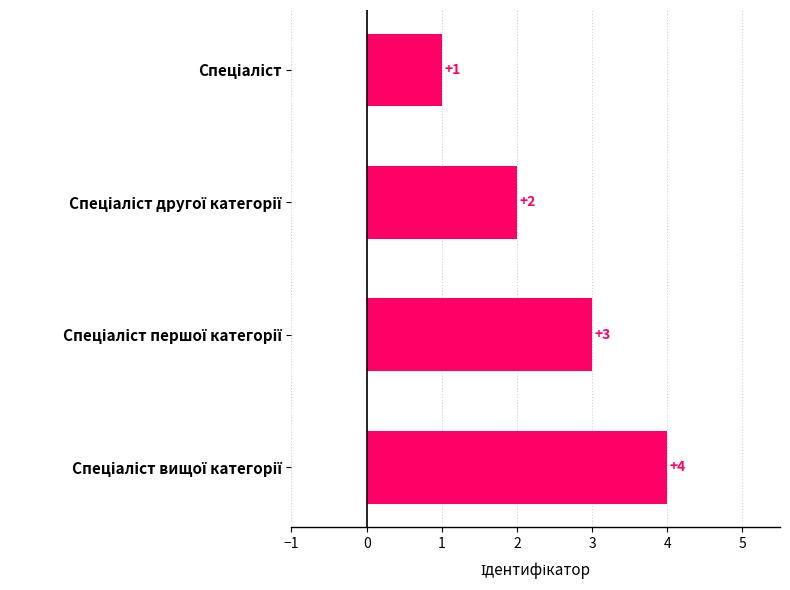

What is the sum of all values?

10